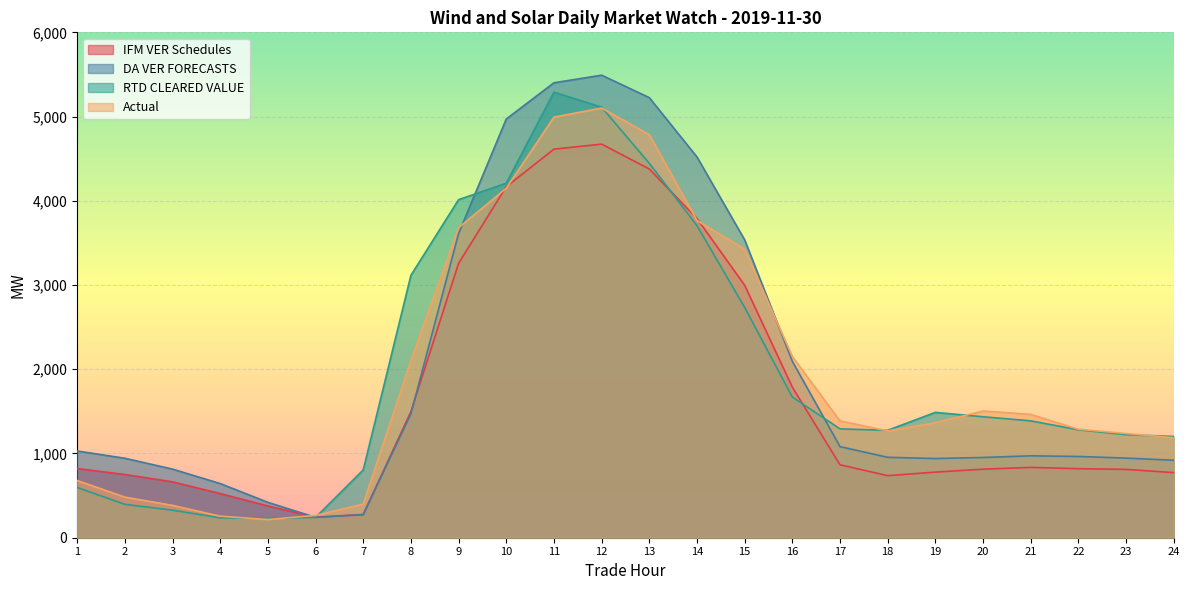

What is the value of the DA VER FORECASTS point at the 11th from the left?

5401.1